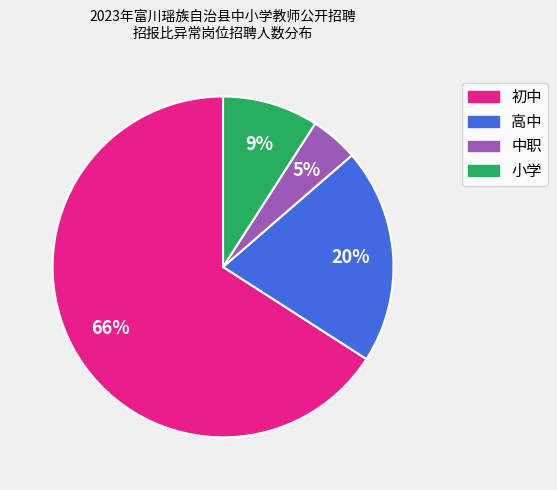

To the nearest percent, what is the average slice percentage?

25%